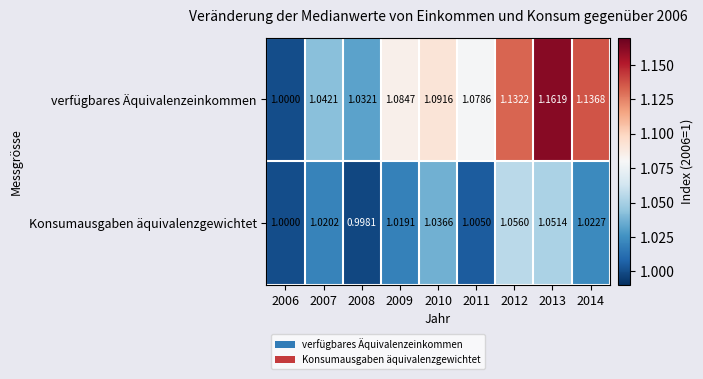

Rank the series by their maximum value, from lowest to highest.

Konsumausgaben äquivalenzgewichtet, verfügbares Äquivalenzeinkommen